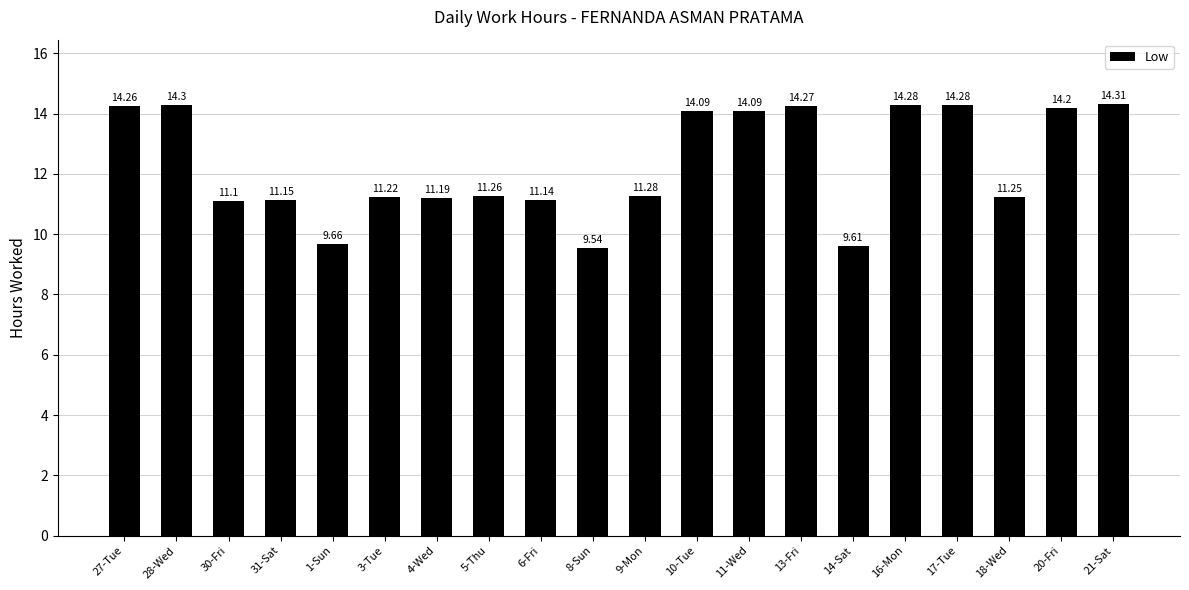

At which label is the value closest to 11?

30-Fri